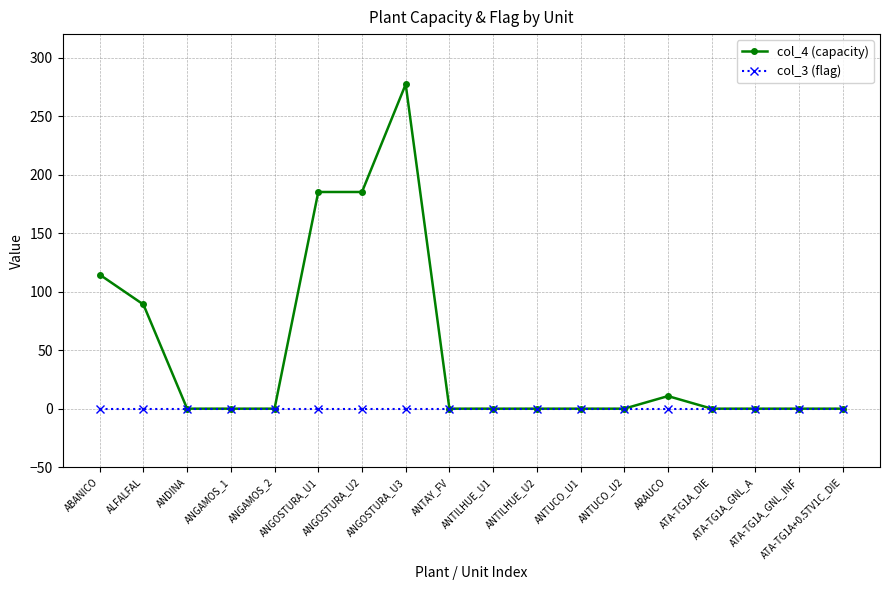

At which category is the sum across all series the highest?

ANGOSTURA_U3